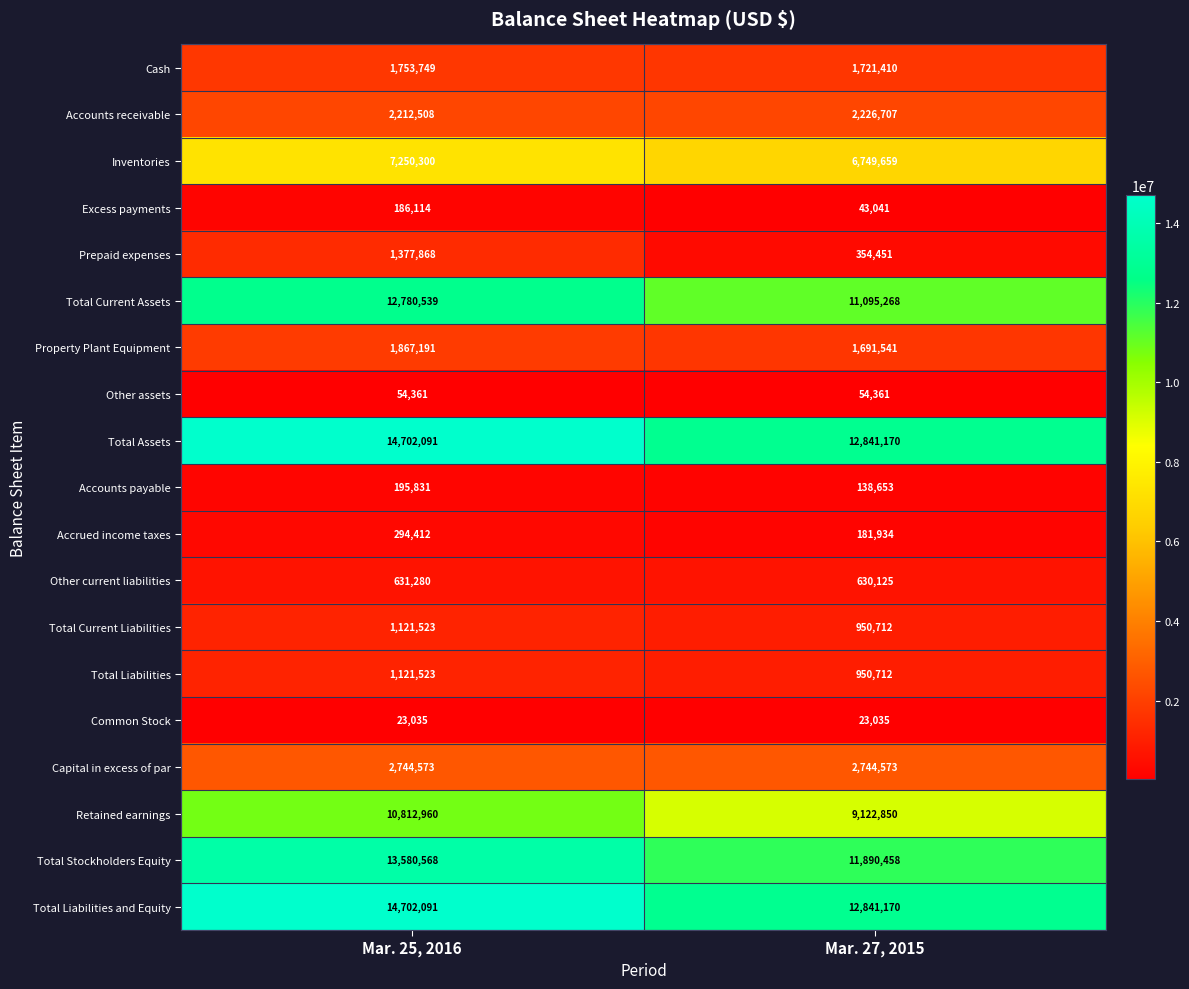

What is the sum of all Cash values?

3475159